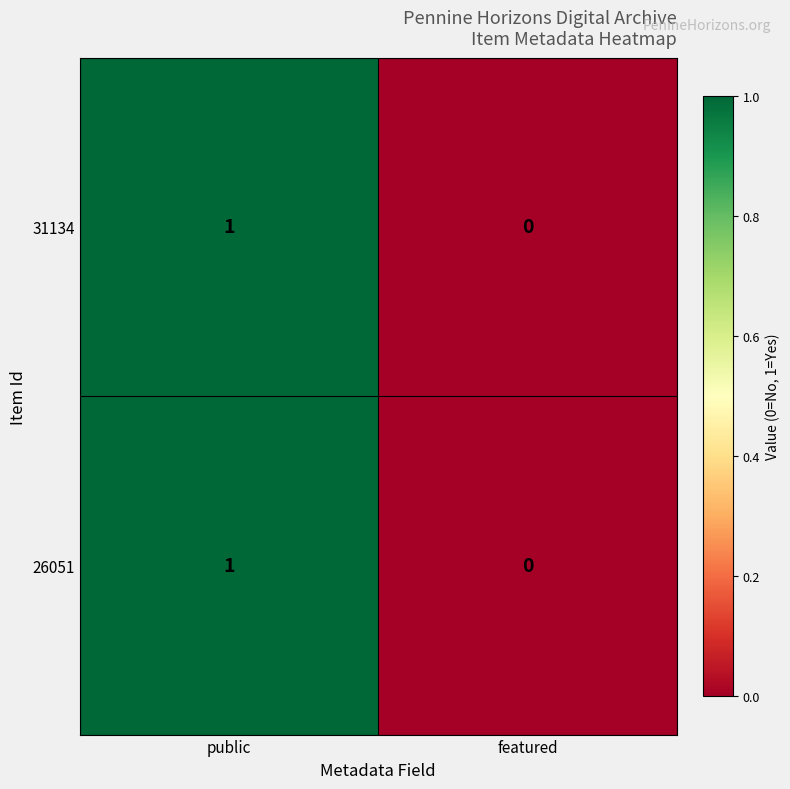

List the labels in order of 26051 value, smallest first.

featured, public